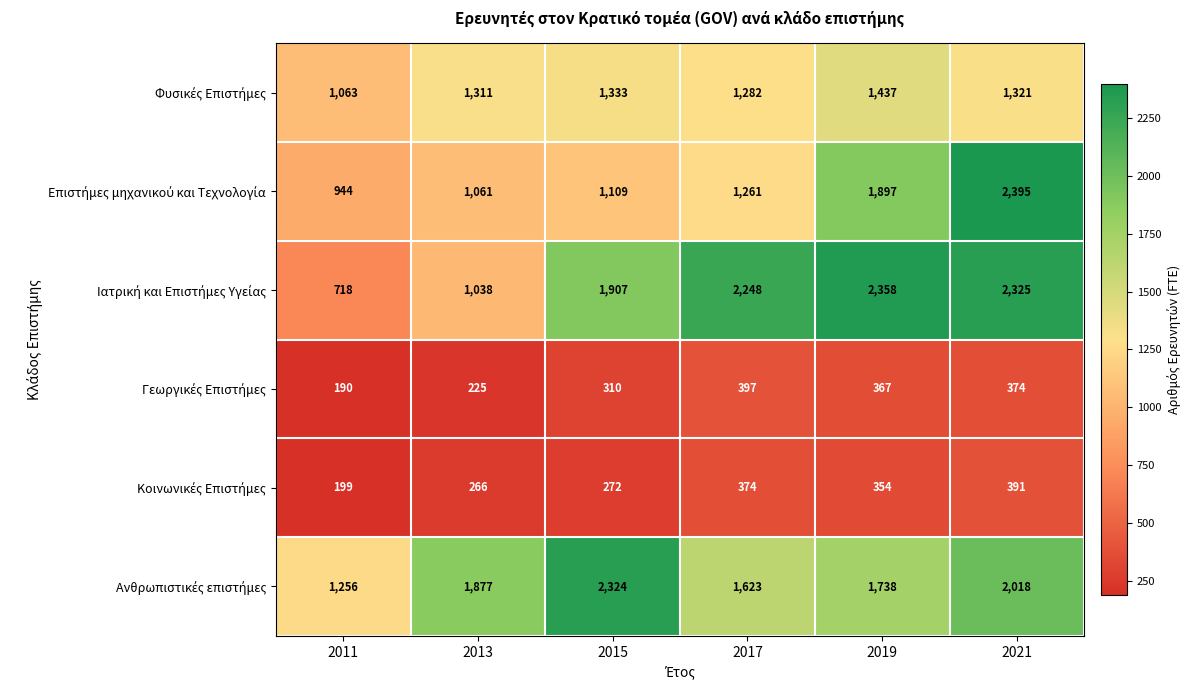

What is the smallest value displayed?

190